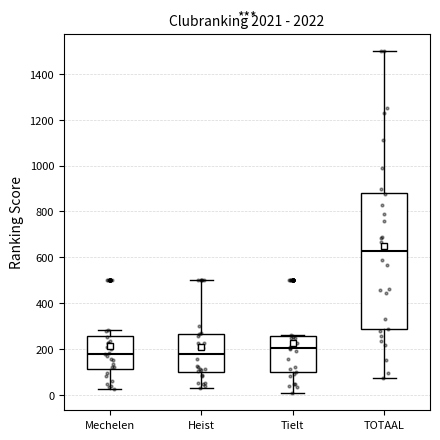

Reading left to right, read every box against the y-axis: the position of its median line, the range the box covers, and the ends of its whiskers. The values are not printed on the chart, so give them approximately, as read against the axis.

Mechelen: median 180, box 120 to 260, whiskers 20 to 280
Heist: median 180, box 100 to 260, whiskers 40 to 500
Tielt: median 200, box 100 to 260, whiskers 0 to 260
TOTAAL: median 620, box 280 to 880, whiskers 80 to 1500